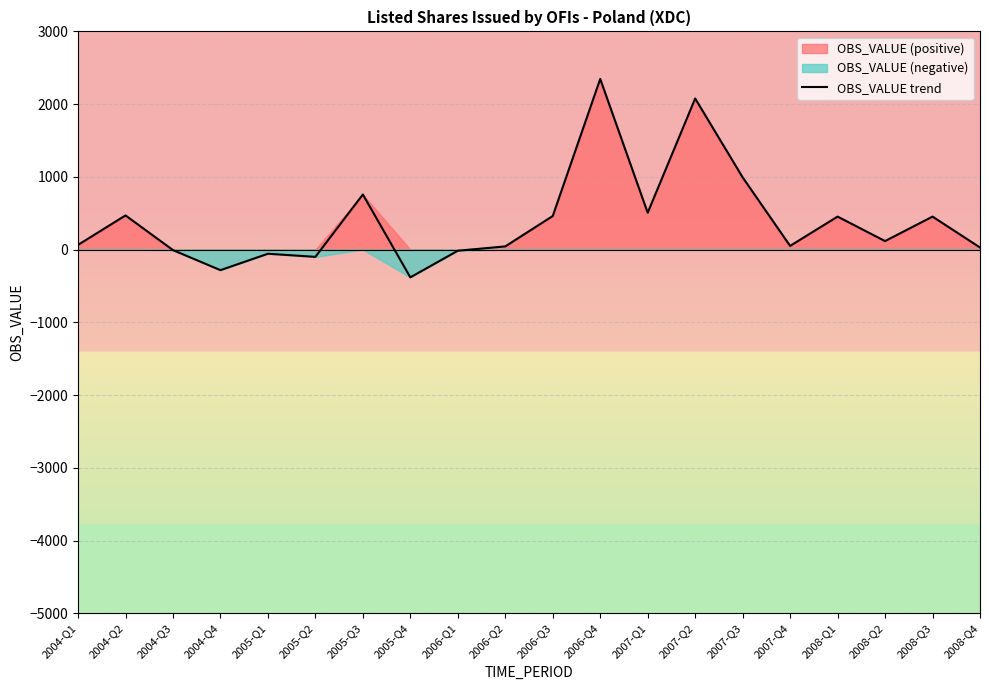

Read the value at 2007-Q3.

993.2